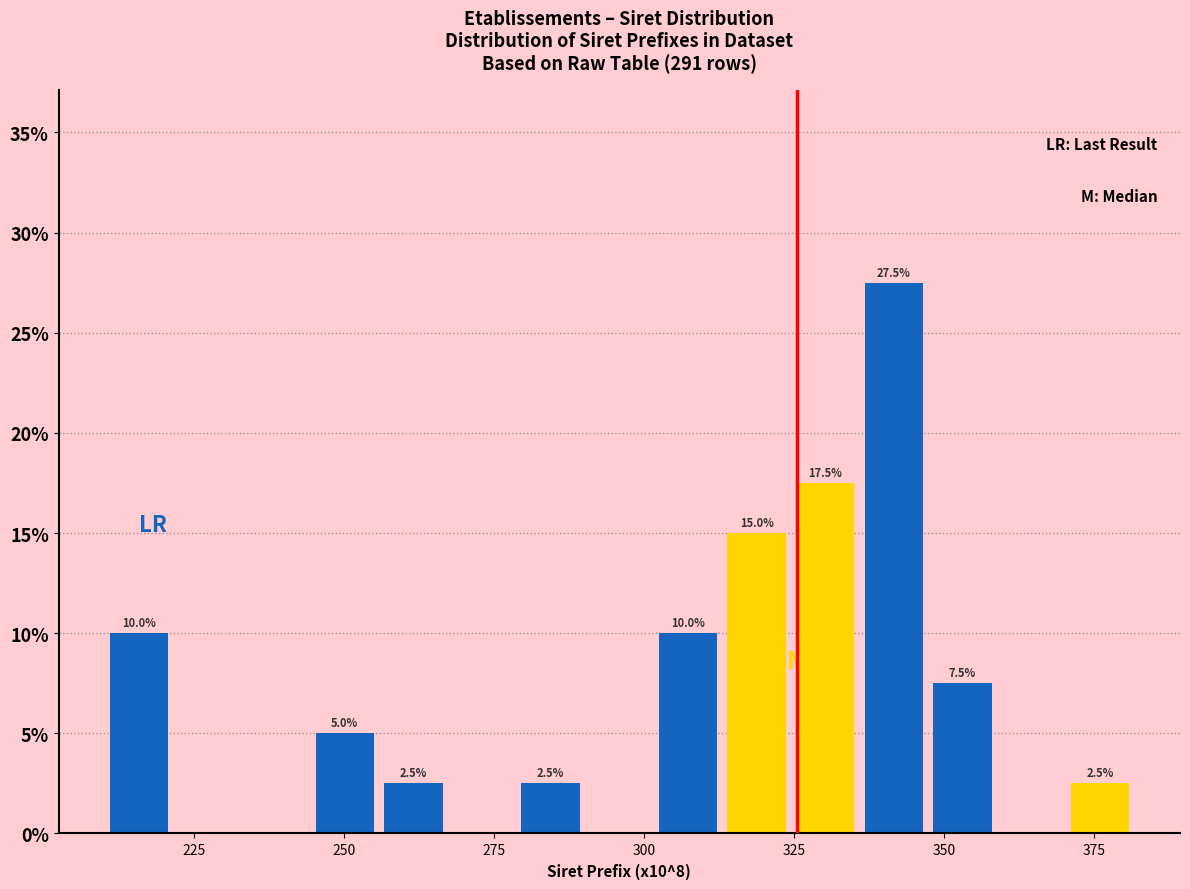

Read against the x-axis, roughly where is the centre of the tallest bar?

340